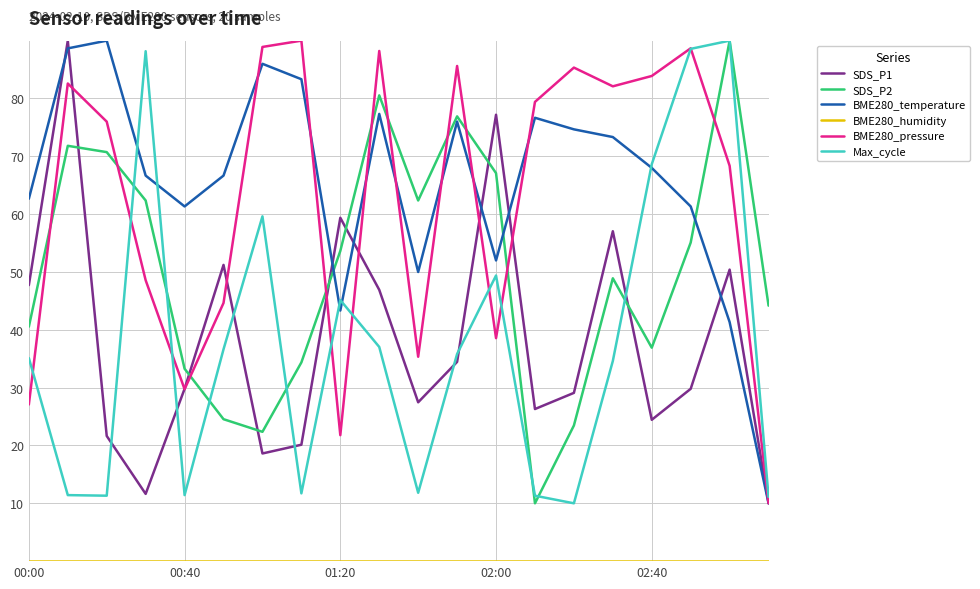

How many intersections are there between SDS_P1 and SDS_P2?

7